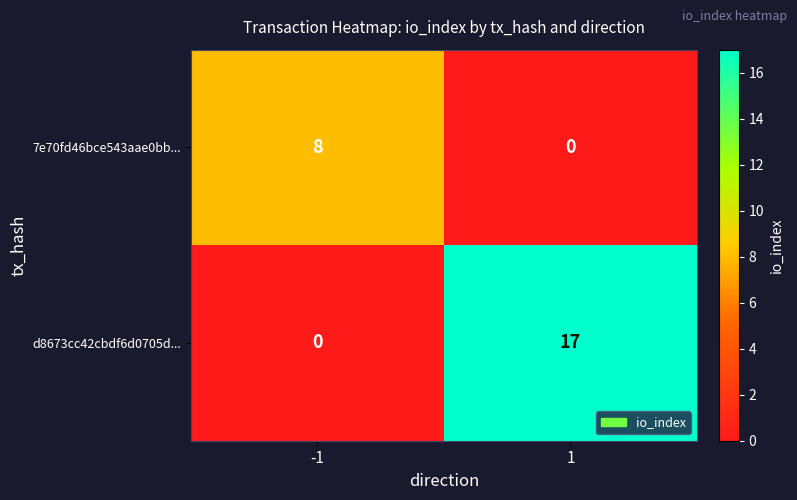

Reading left to right, transcribe all the data shown in this chart.

7e70fd46bce543aae0bb...: 8	0
d8673cc42cbdf6d0705d...: 0	17